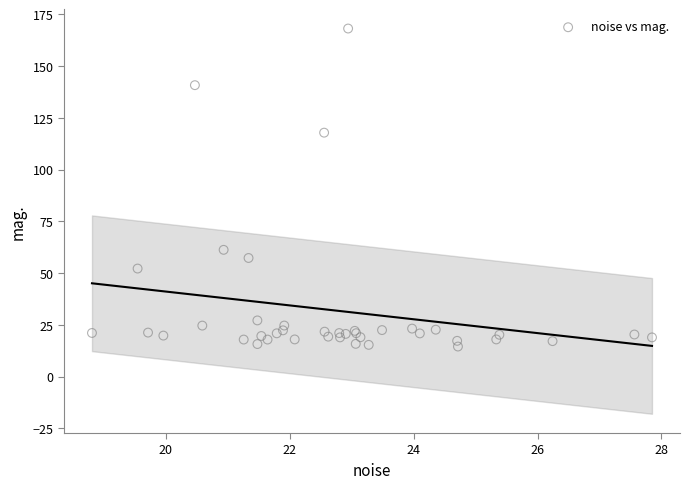

What Y value in the scatter plot is closest to 91?

117.9